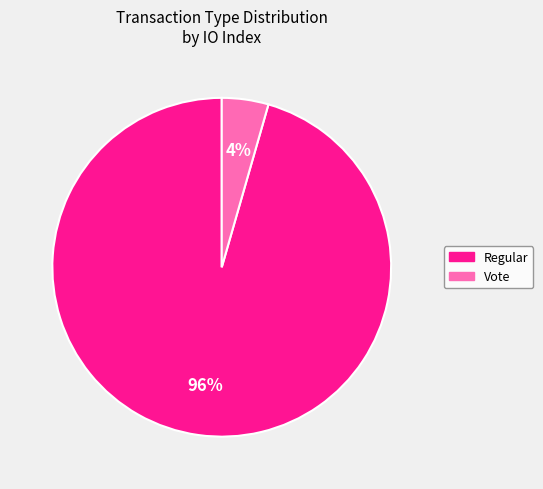

To the nearest percent, what is the average slice percentage?

50%